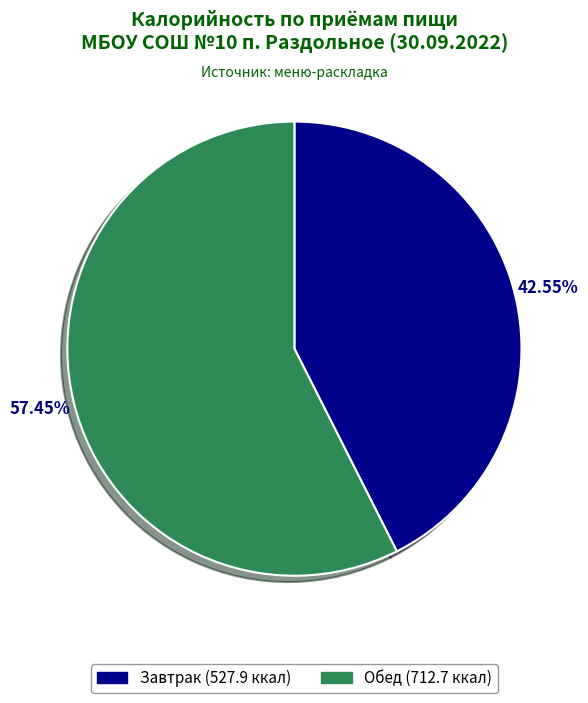

To the nearest percent, what is the difference between the Завтрак and Обед slice percentages?

15%